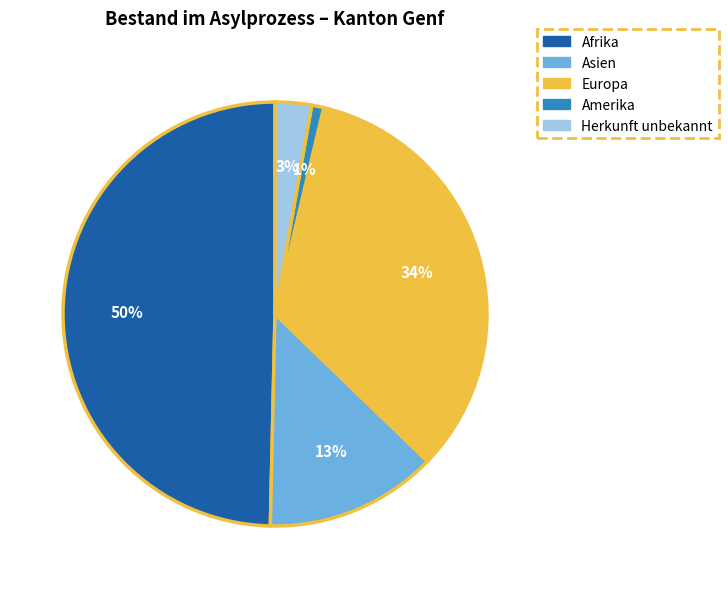

True or false: Afrika accounts for 50% of the total.

True